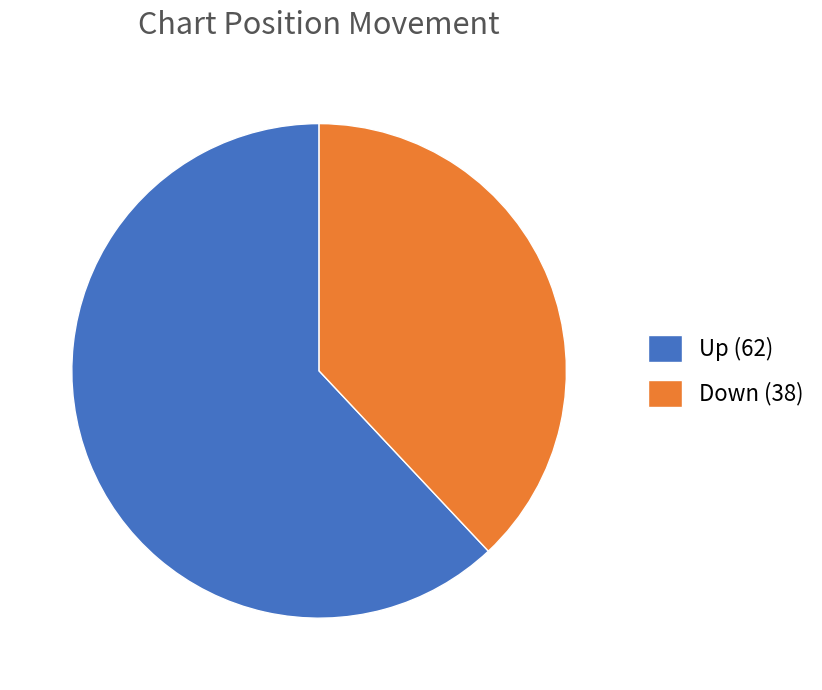

Is the sum of Down (38) and Up (62) greater than half?

Yes